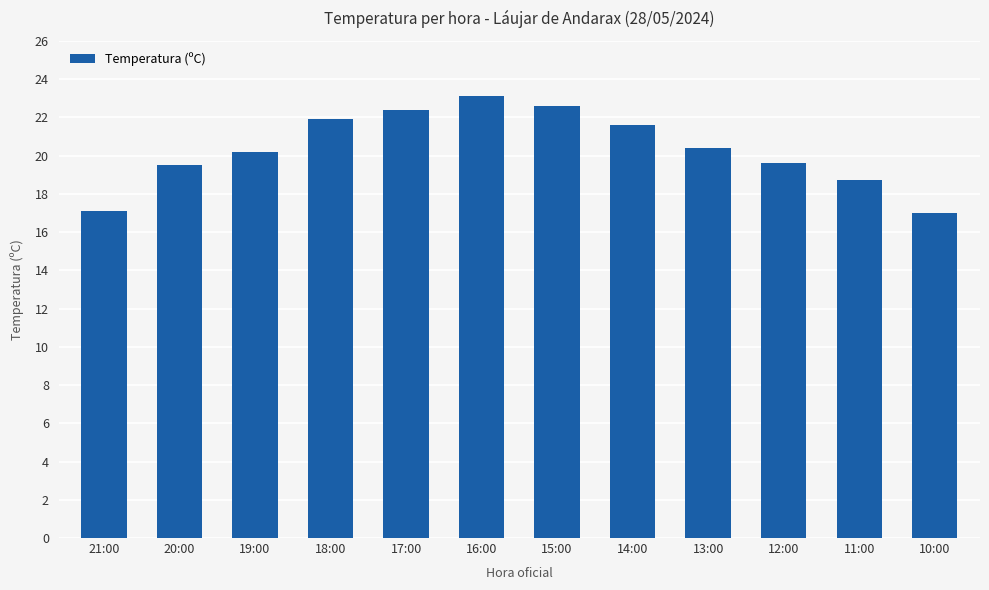

The chart shows a value of 30.0 at 17:00. True or false?

False